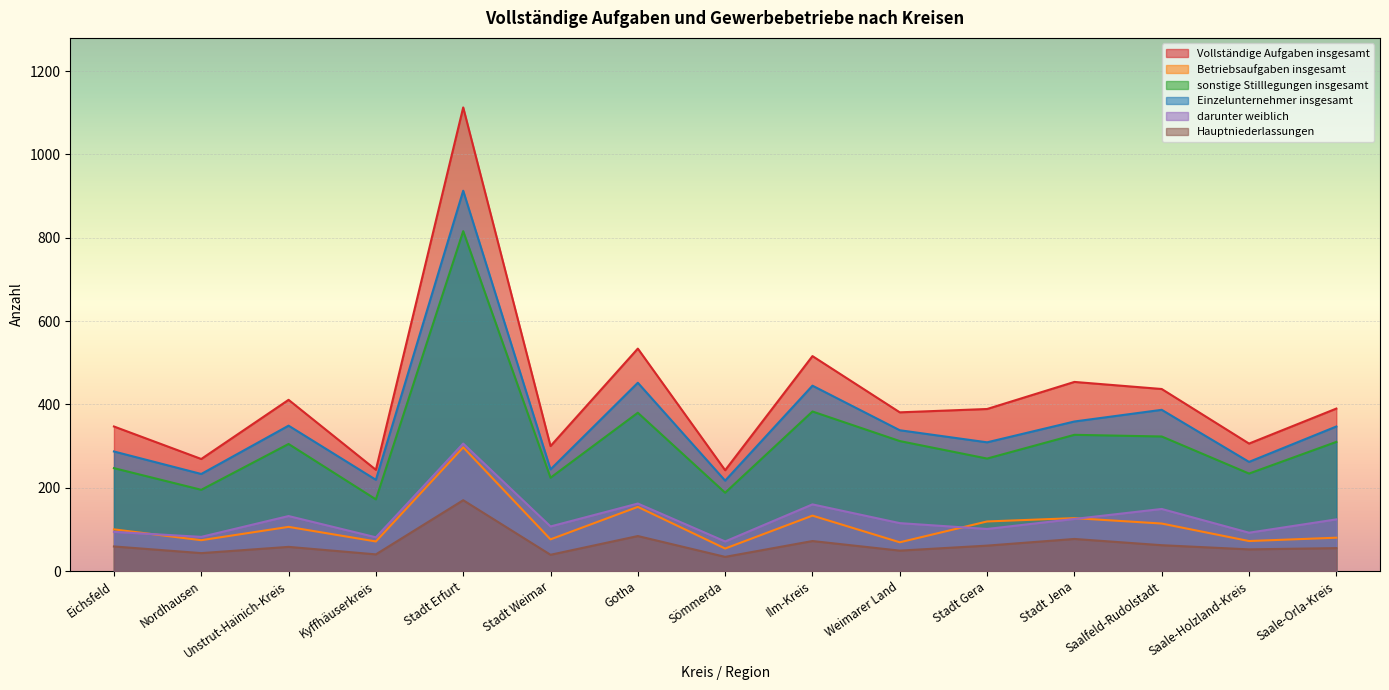

How many data points in Einzelunternehmer insgesamt are less than 338?

7